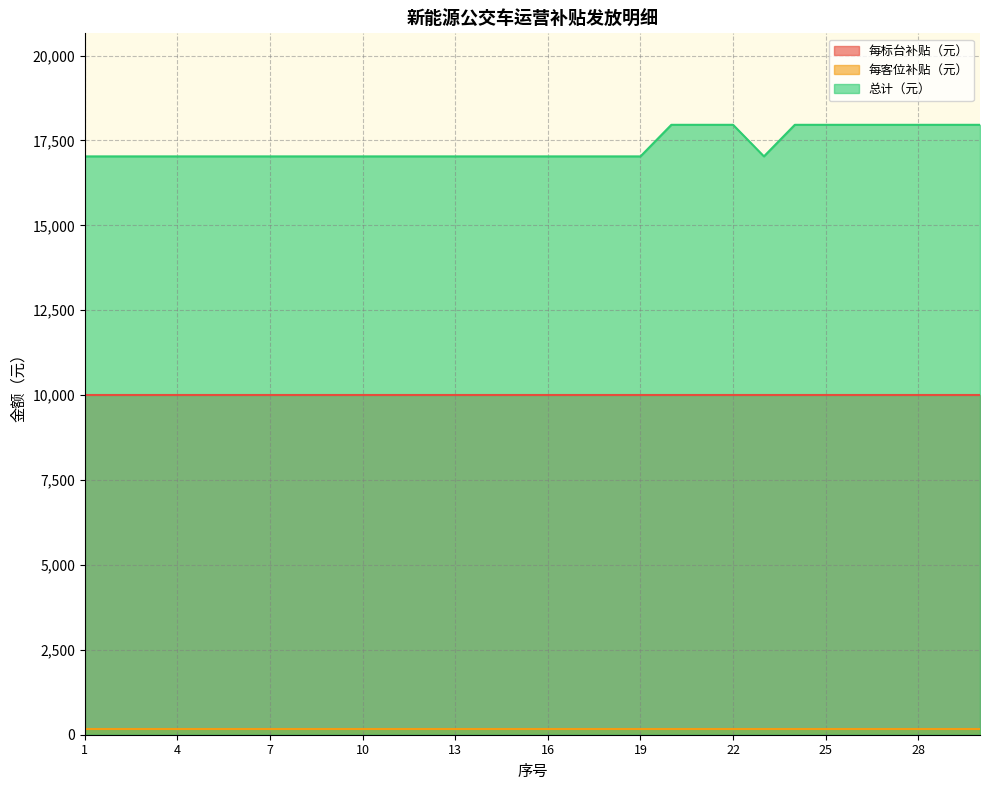

Reading right to left, extract all data points from this chart.

每标台补贴（元）: 10000	10000	10000	10000	10000	10000	10000	10000	10000	10000	10000	10000	10000	10000	10000	10000	10000	10000	10000	10000	10000	10000	10000	10000	10000	10000	10000	10000	10000	10000
每客位补贴（元）: 155	155	155	155	155	155	155	155	155	155	155	155	155	155	155	155	155	155	155	155	155	155	155	155	155	155	155	155	155	155
总计（元）: 17960	17960	17960	17960	17960	17960	17960	17030	17960	17960	17960	17030	17030	17030	17030	17030	17030	17030	17030	17030	17030	17030	17030	17030	17030	17030	17030	17030	17030	17030